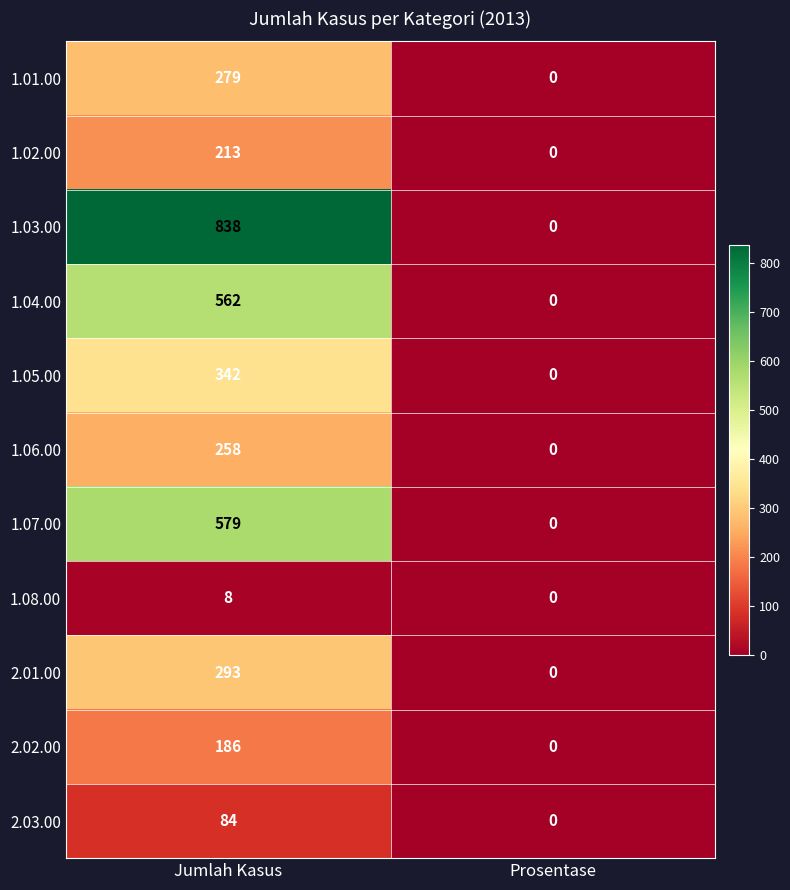

Is it true that 1.08.00 equals 8 at Jumlah Kasus?

True